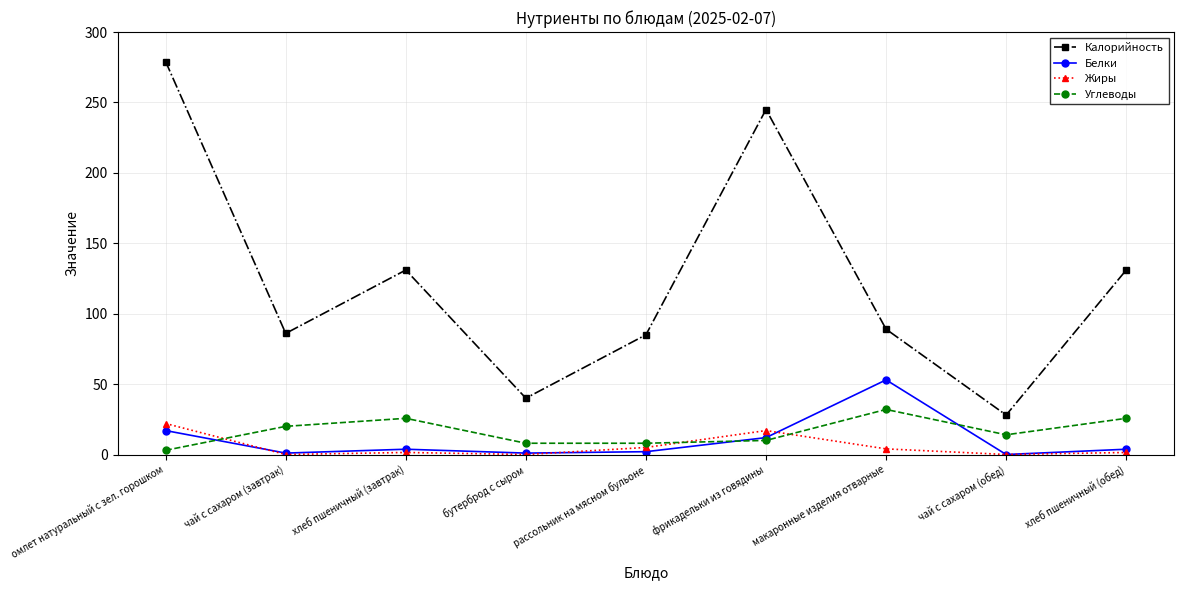

True or false: Белки has more than 1 points higher than both neighbors.

True